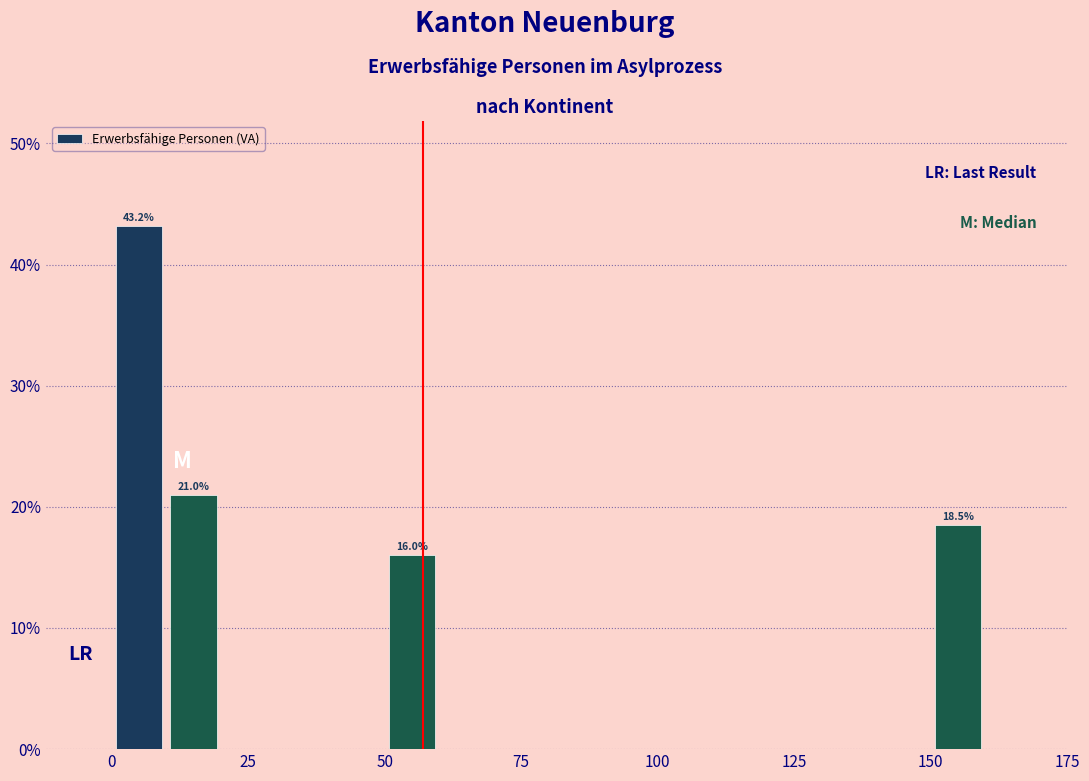

Around what value on the x-axis is the tallest bar? Give the approximate position of its centre, as read against the axis.

5